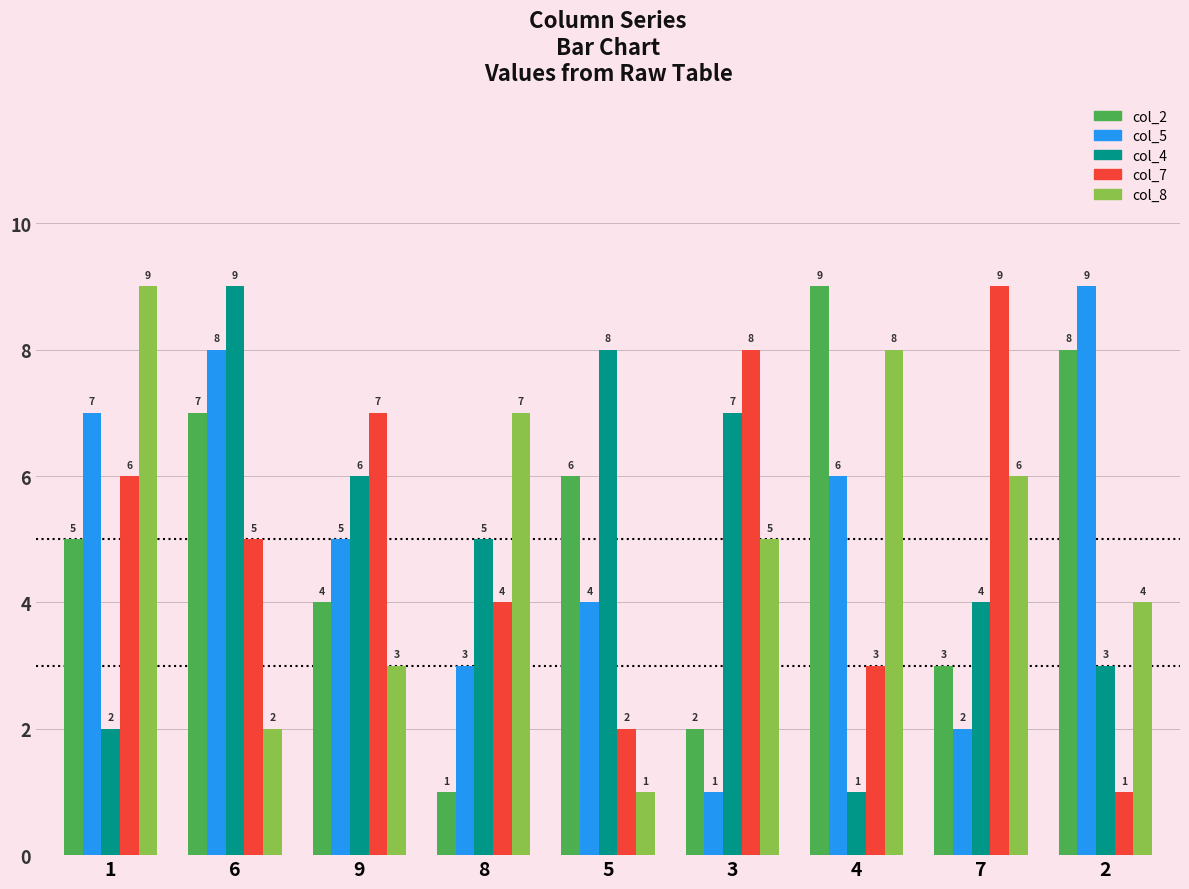

What is the spread (max minus min) of values at 6?

7